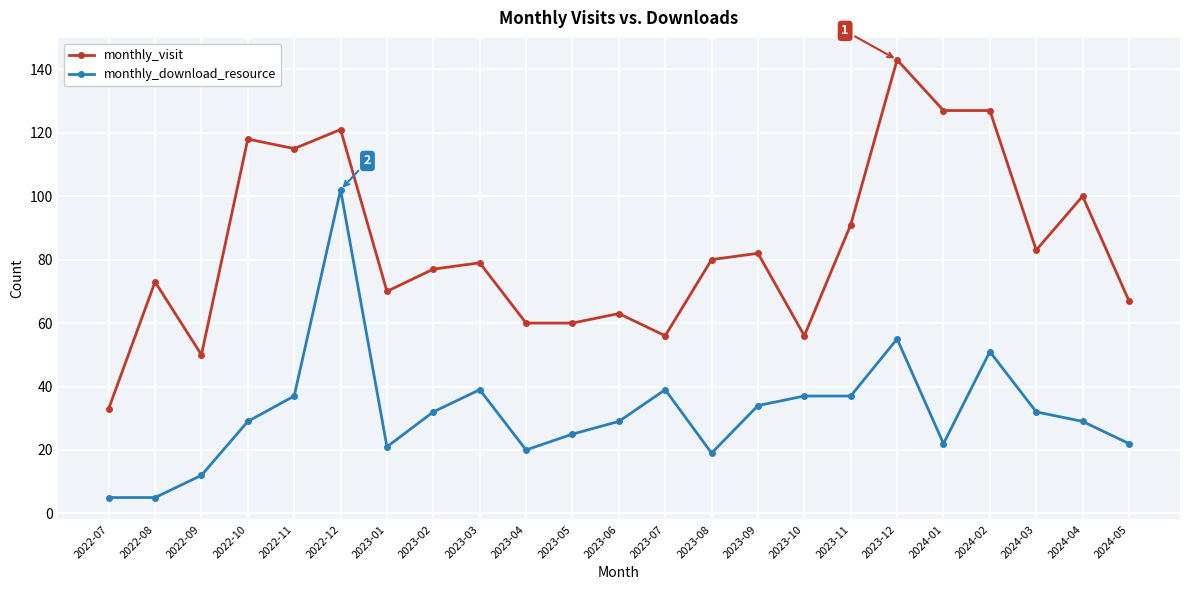

What is the minimum value shown in the chart?

5